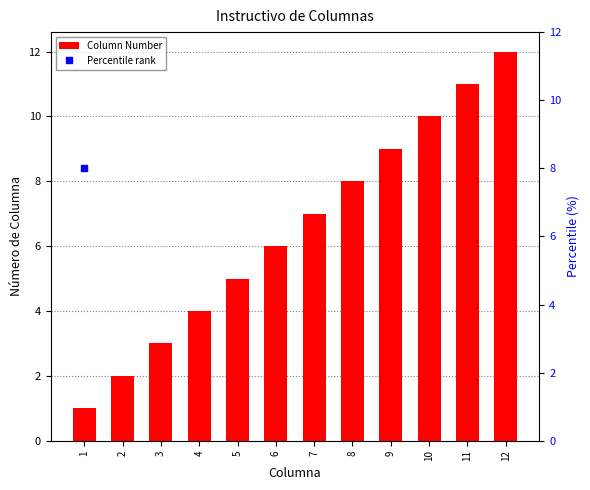

Does the chart contain stacked bars?

No